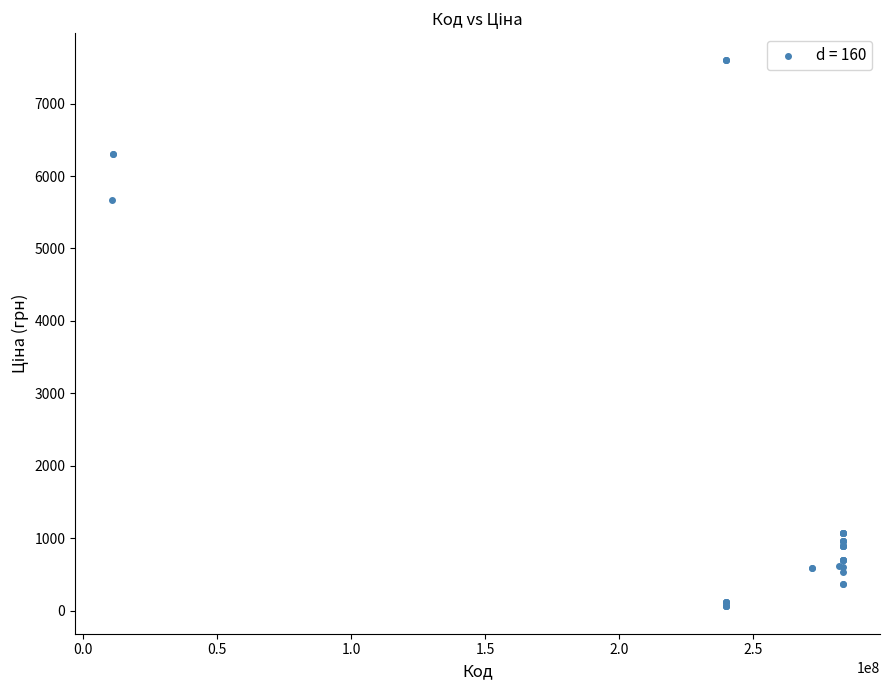

What Y value in the scatter plot is closest to 3826?

5673.8